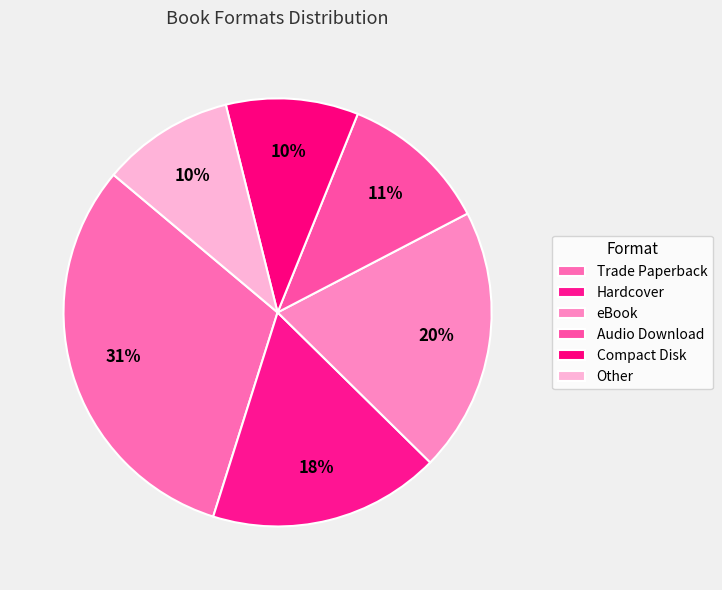

Count the number of slices in the pie.

6